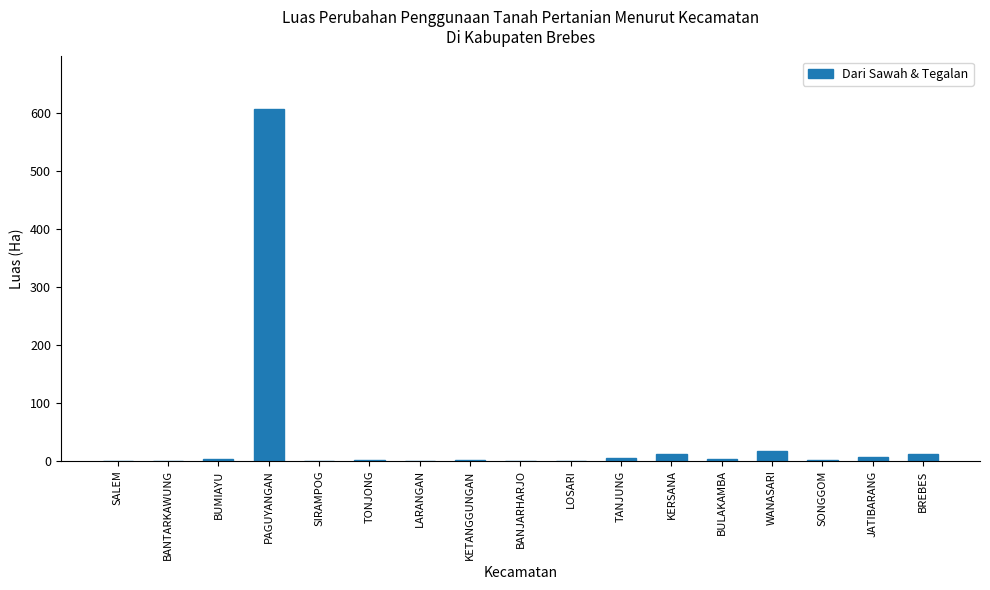

Which label corresponds to the largest value in the chart?

PAGUYANGAN